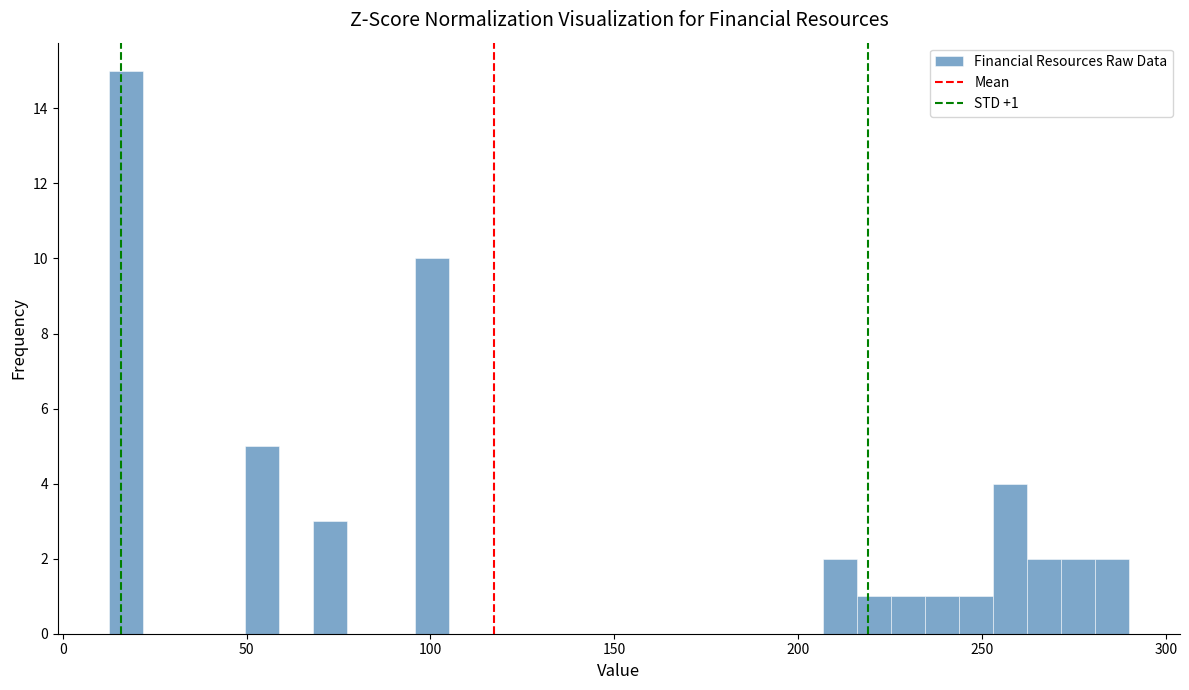

Around what value on the x-axis is the tallest bar? Give the approximate position of its centre, as read against the axis.

15